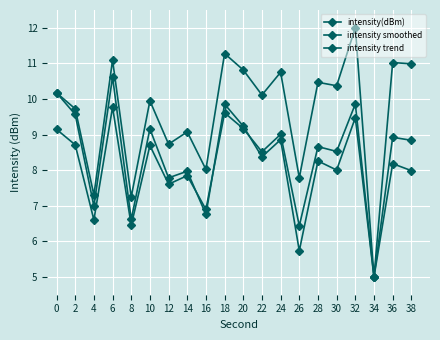

What is the value of the intensity trend point at the 18th from the left?

5.0